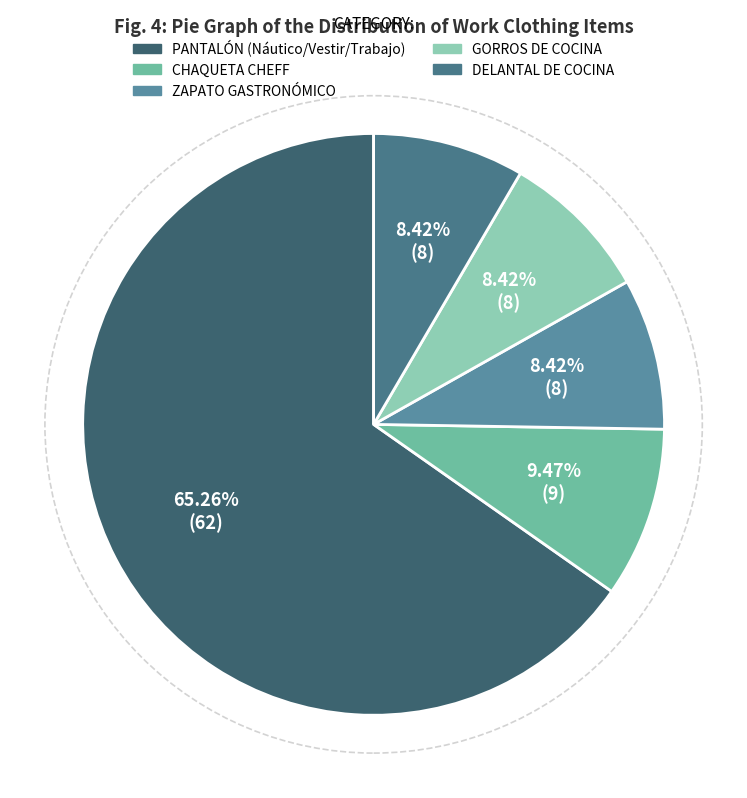

Count the number of slices in the pie.

5